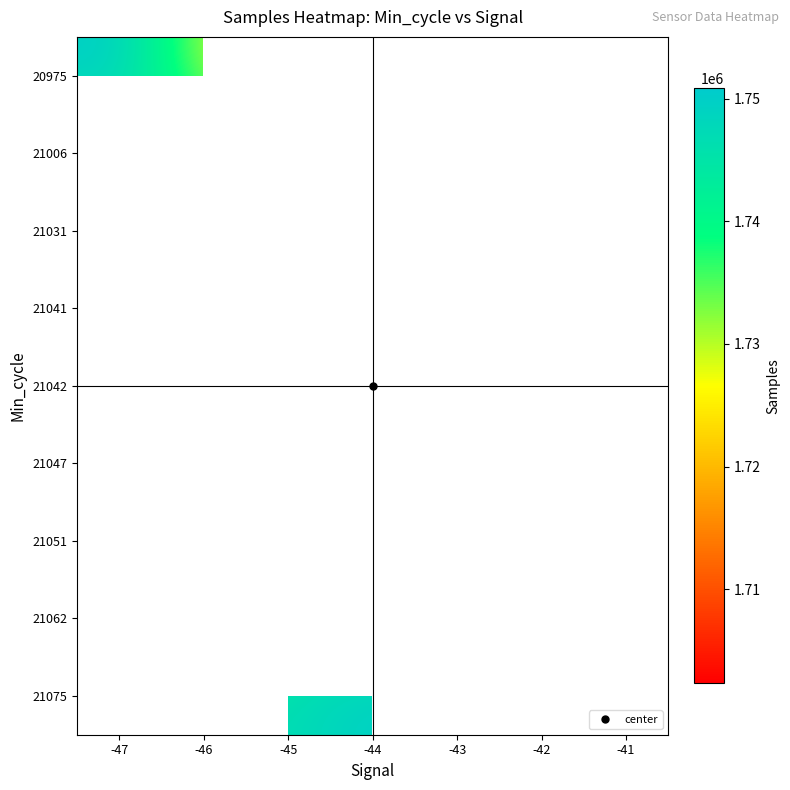

The value of 21041 at -46 is 2909696.1. True or false?

False